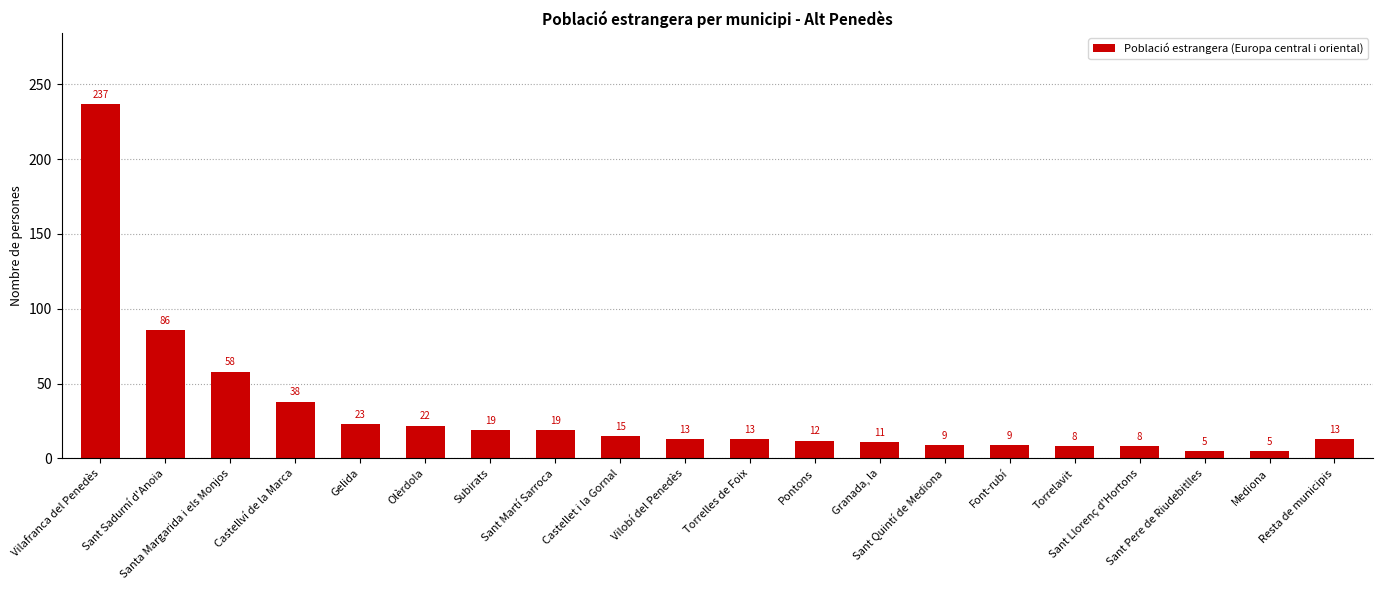

What is the difference between the maximum and minimum values?

232